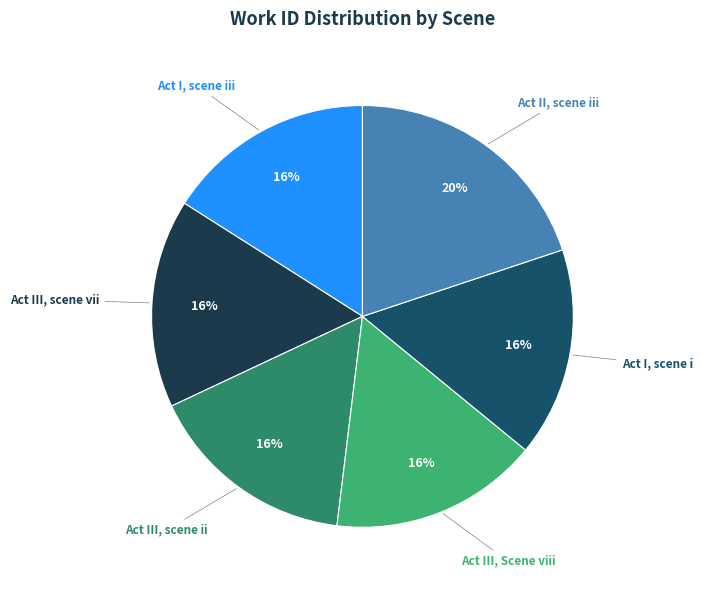

Does any single category account for the majority?

No